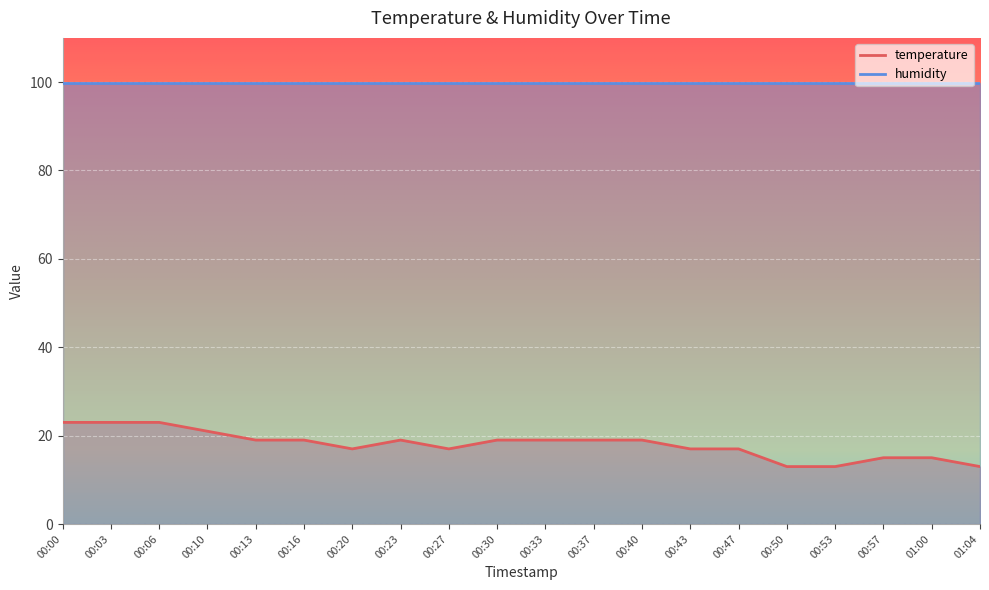

How many points are higher than both their immediate neighbors (excluding endpoints)?

1